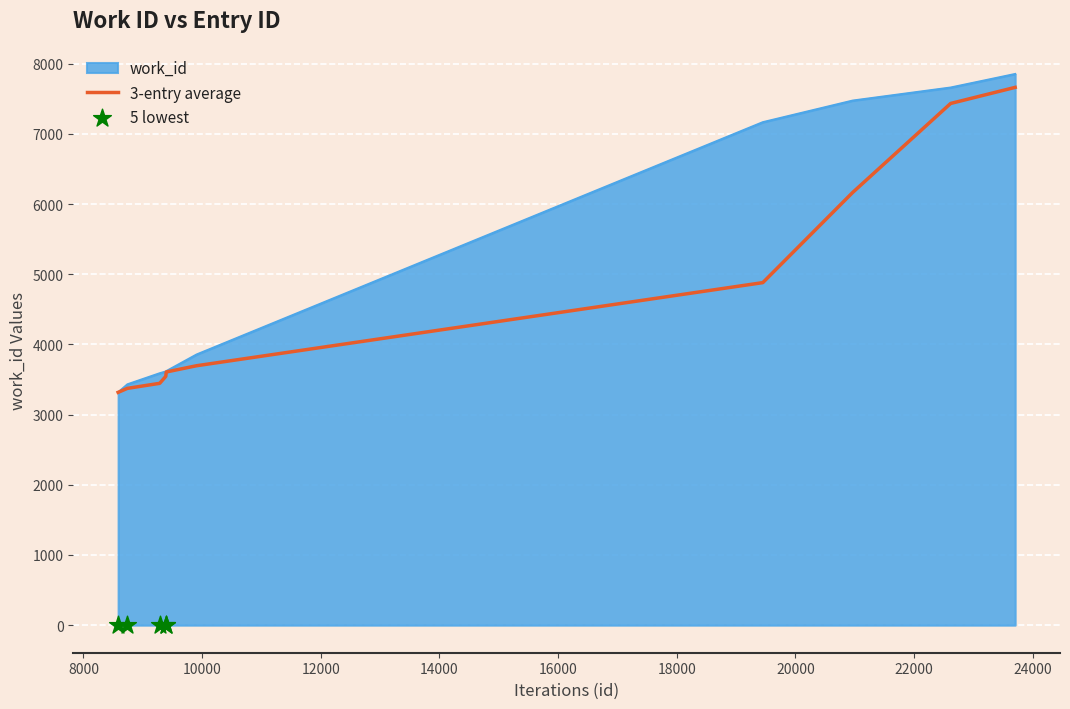

Which has a higher value, 9388 or 23703?

23703